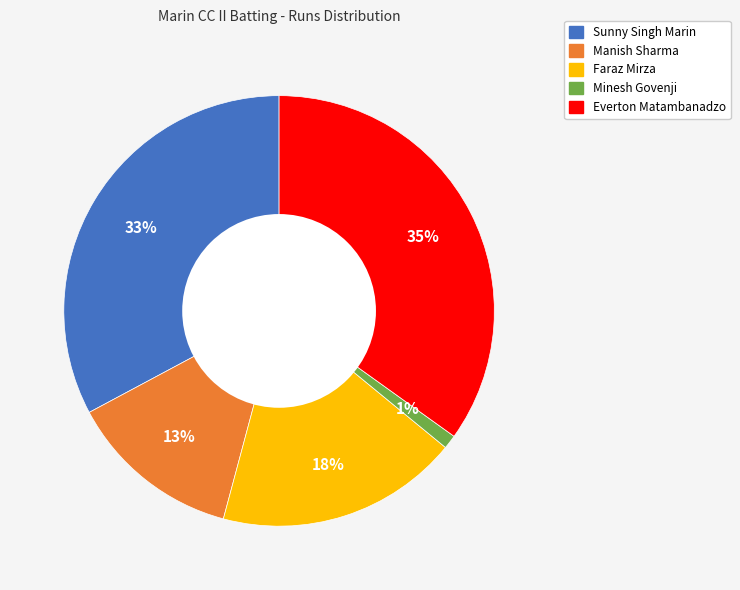

Approximately how many times larger is the value at Minesh Govenji compared to Manish Sharma?

0.1